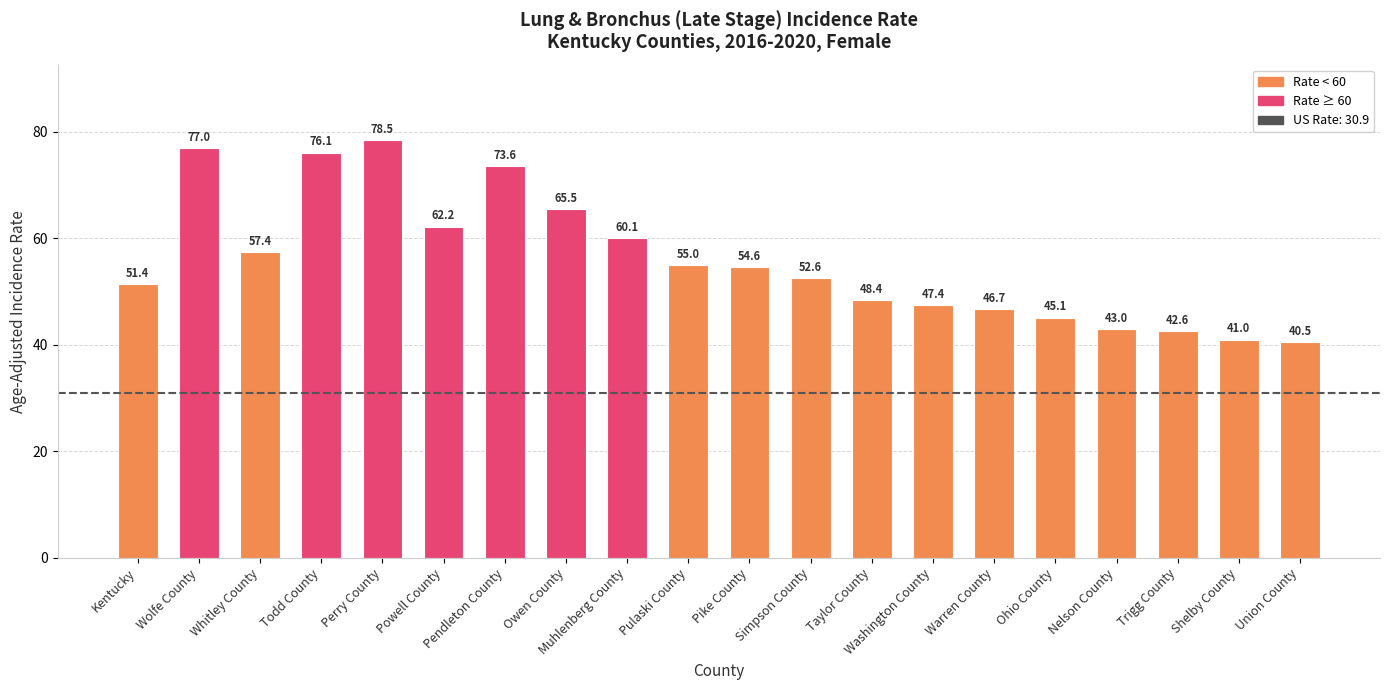

Which has a higher value, Shelby County or Owen County?

Owen County